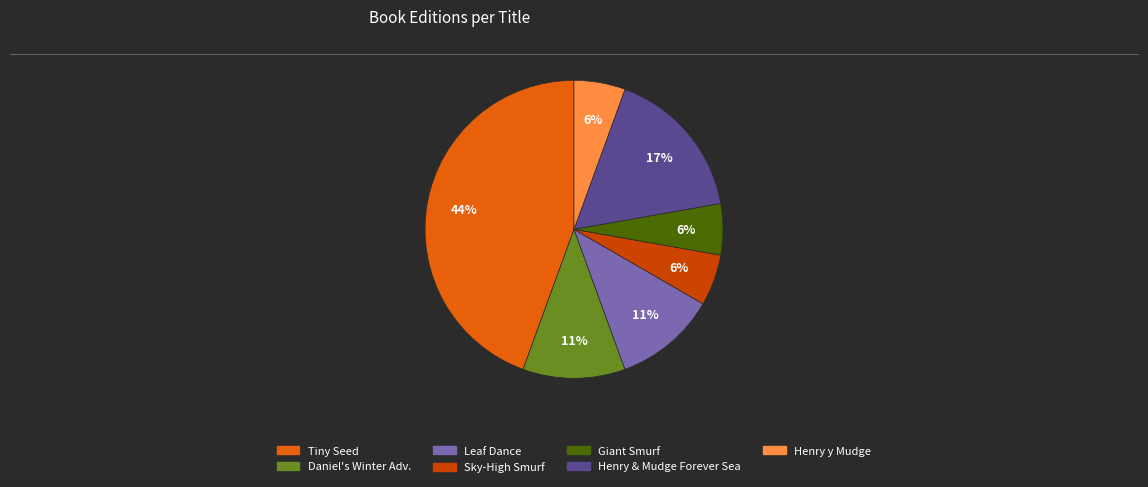

Is there any slice that represents more than half of the pie?

No